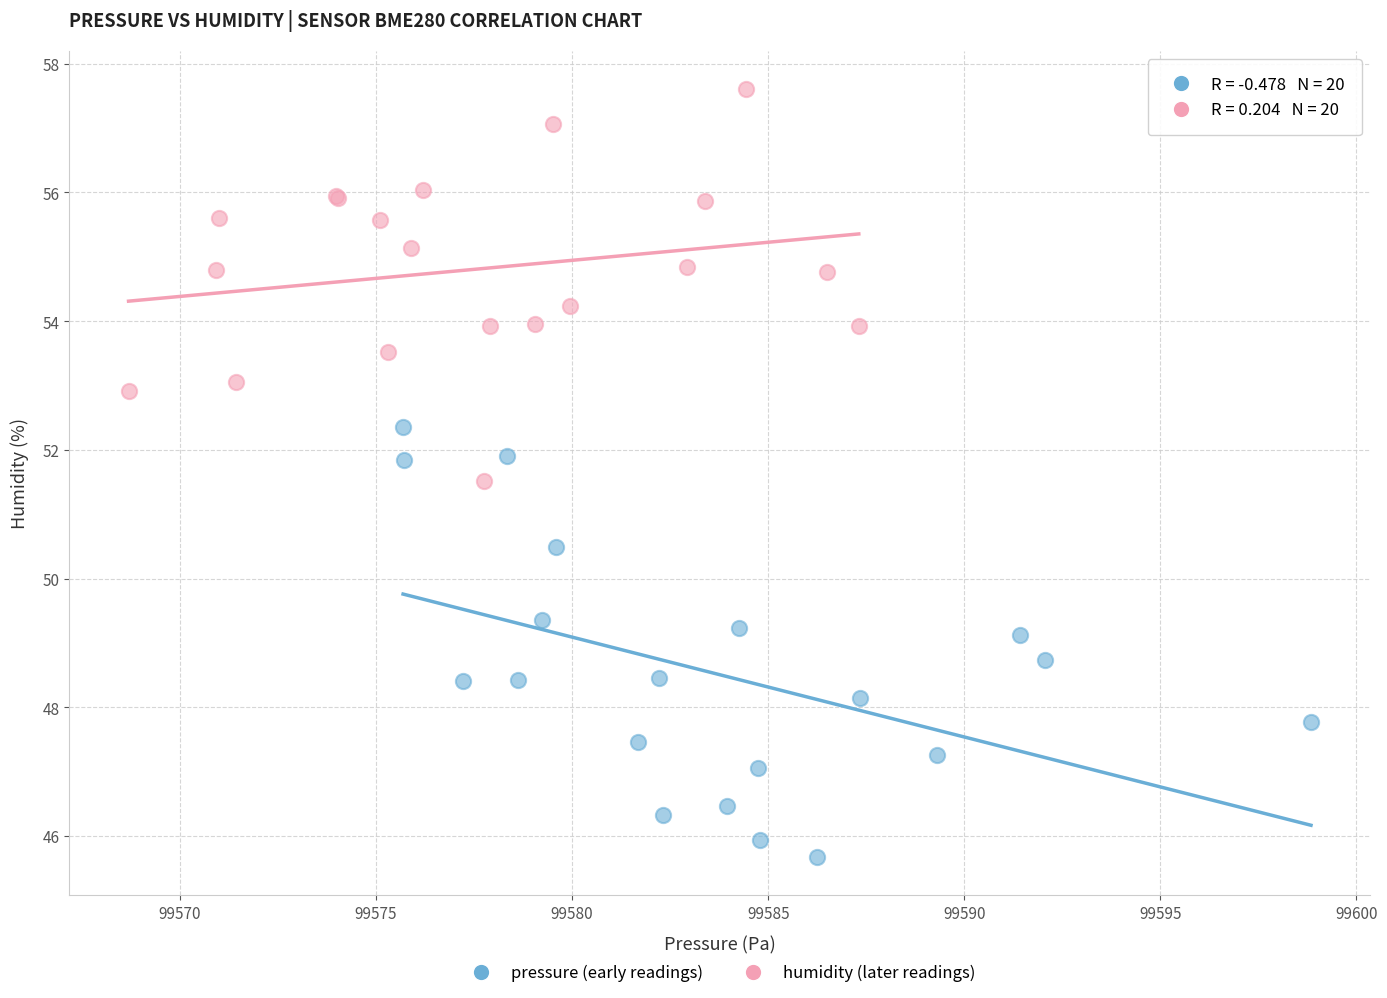

Which series has the widest spread of Y values?

pressure (early readings)